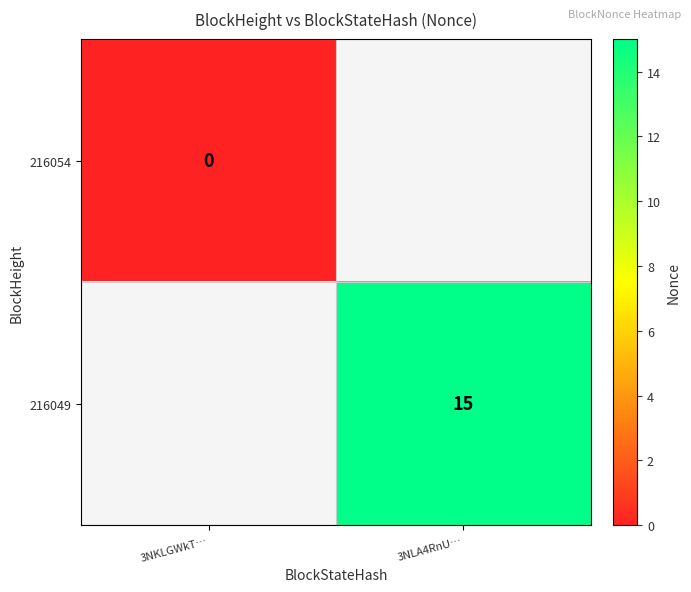

Is the value of 216049 at 3NLA4RnU… greater than the value of 216054 at 3NKLGWkT…?

Yes